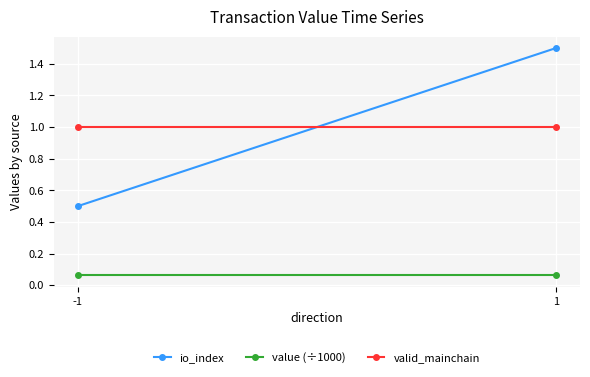

Rank the series at 1 from highest to lowest value.

io_index, valid_mainchain, value (÷1000)